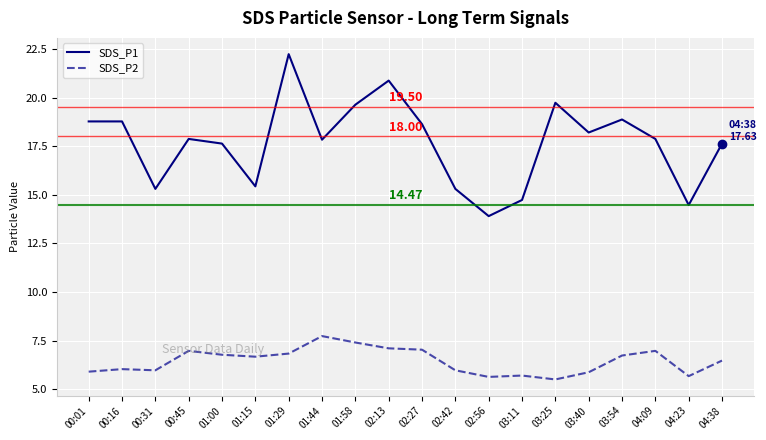

True or false: SDS_P2 and SDS_P1 cross at least once.

False